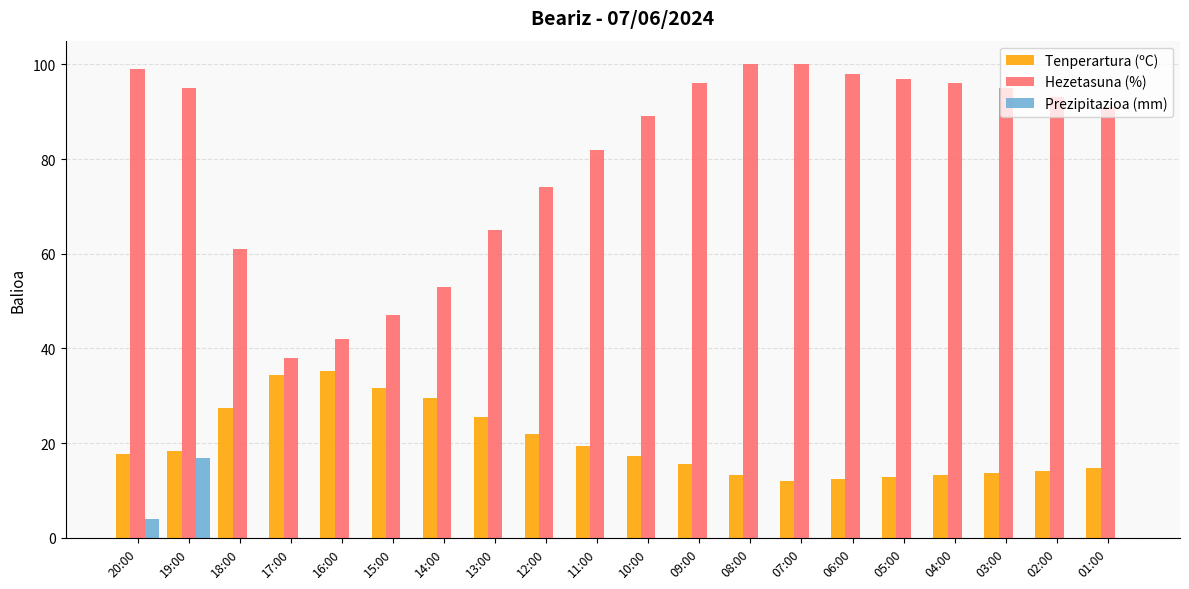

Is it true that Hezetasuna (%) equals 169.9 at 03:00?

False